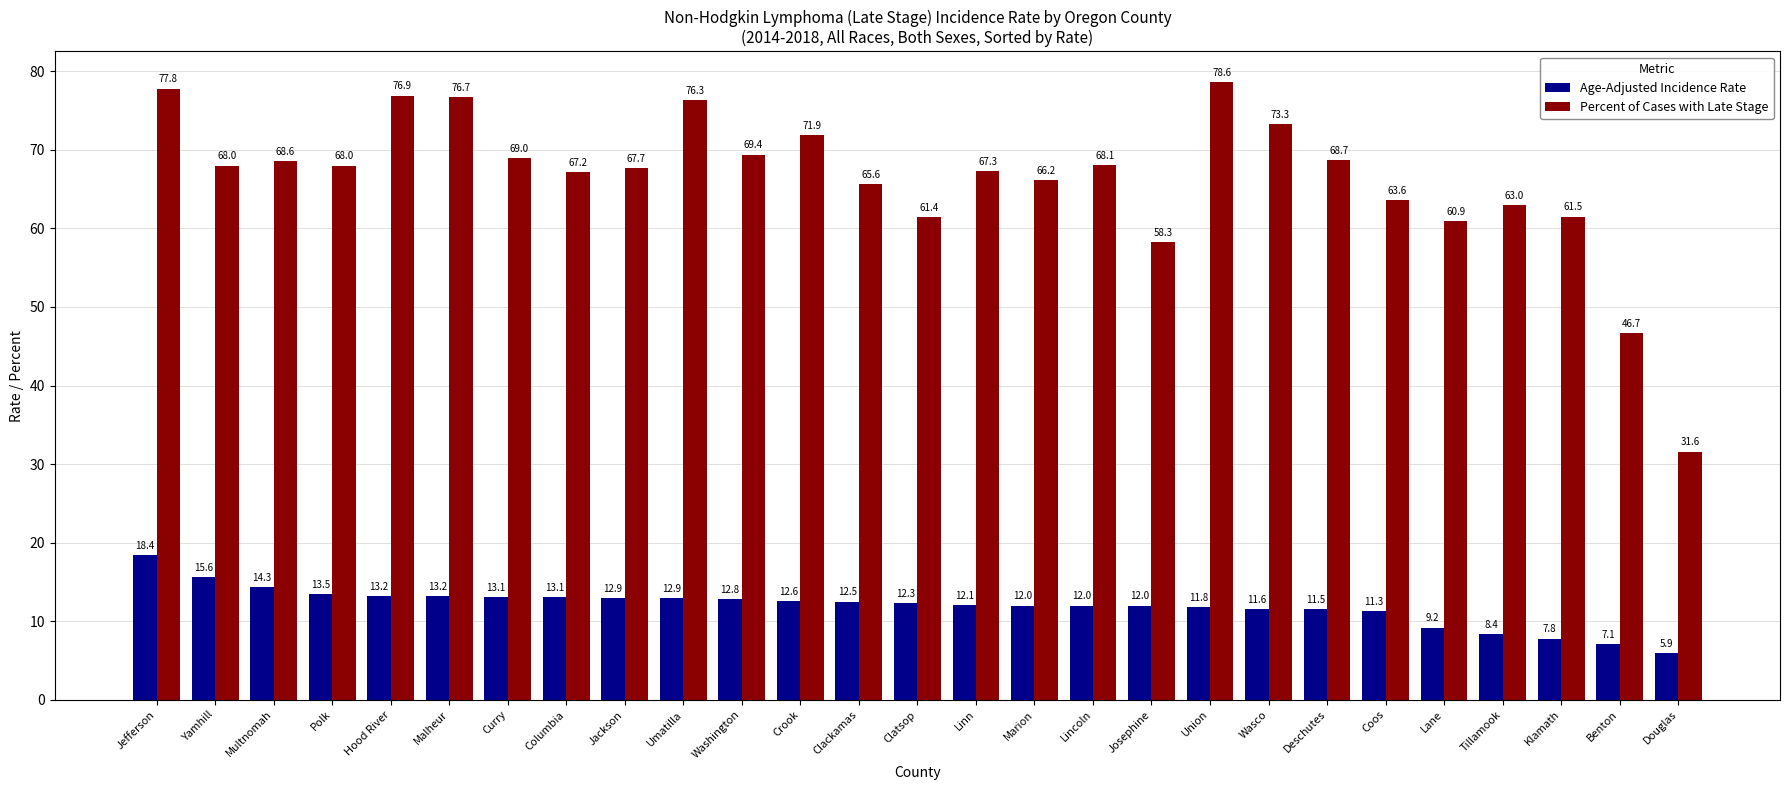

What are all the series names shown in the legend?

Age-Adjusted Incidence Rate, Percent of Cases with Late Stage